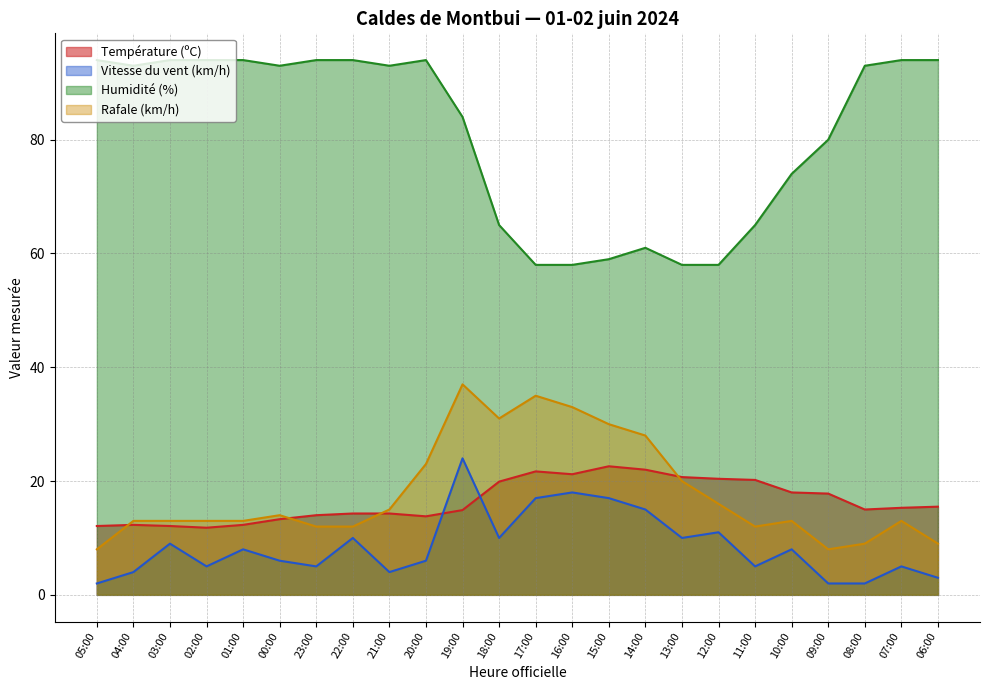

What is the sum of the Humidité (%) values at 00:00 and 20:00?

187.0